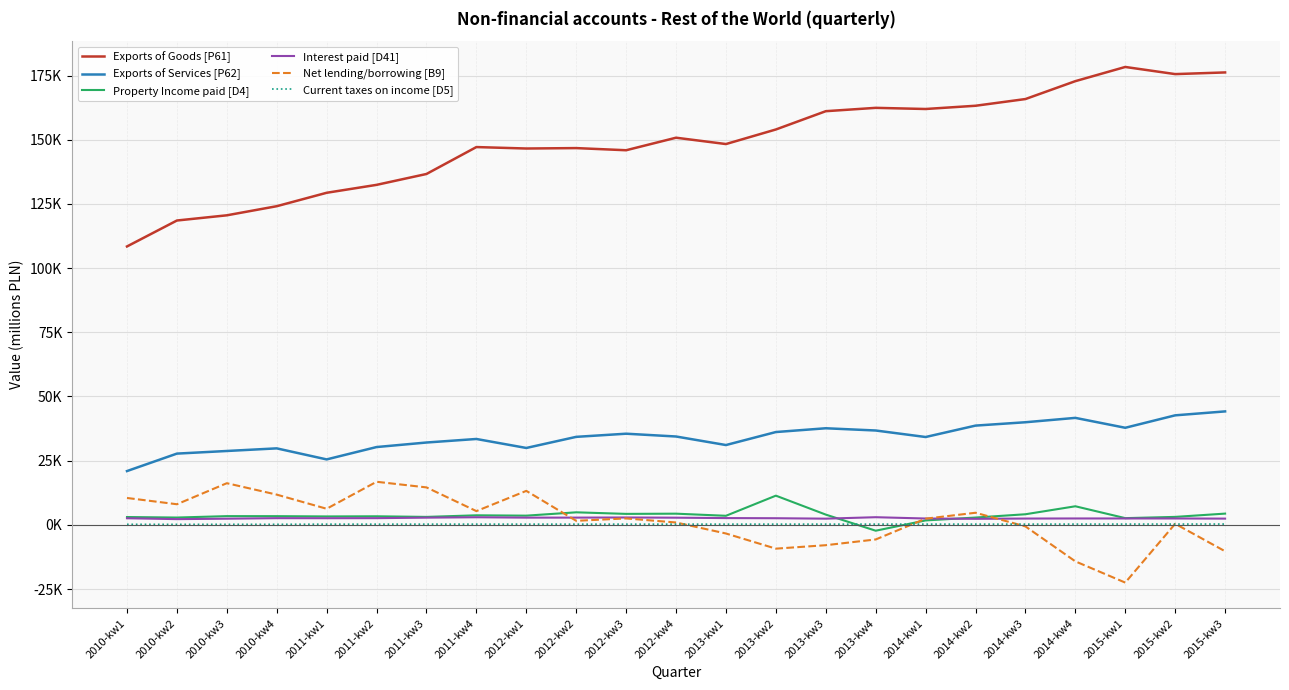

At which category does Exports of Services [P62] reach its first local valley?

2011-kw1